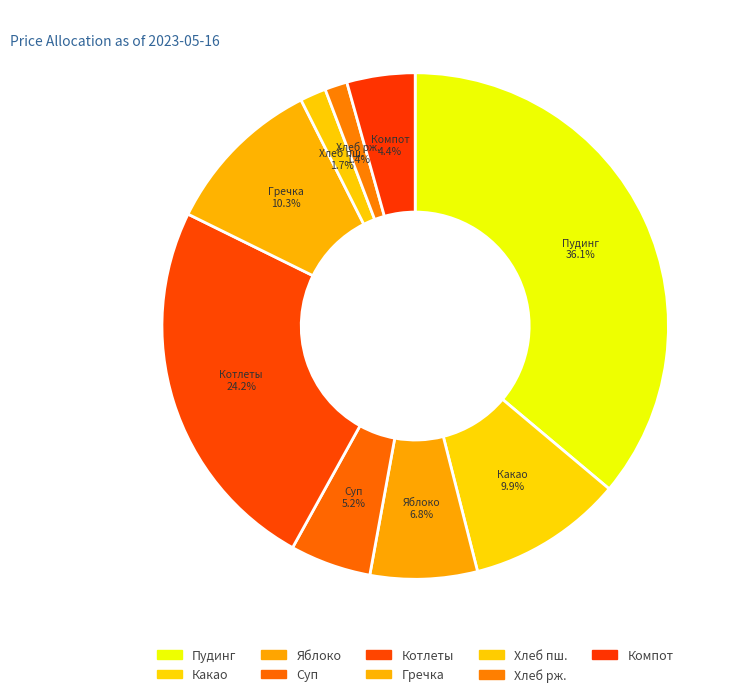

How many slices are in this pie chart?

9